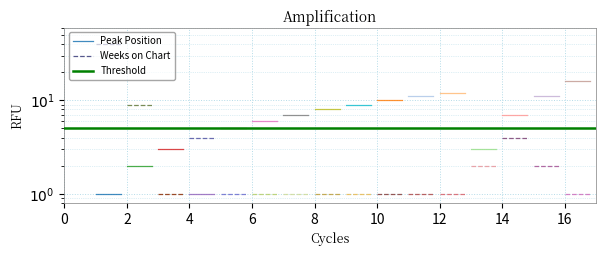

Which series has the widest spread of values?

Peak Position